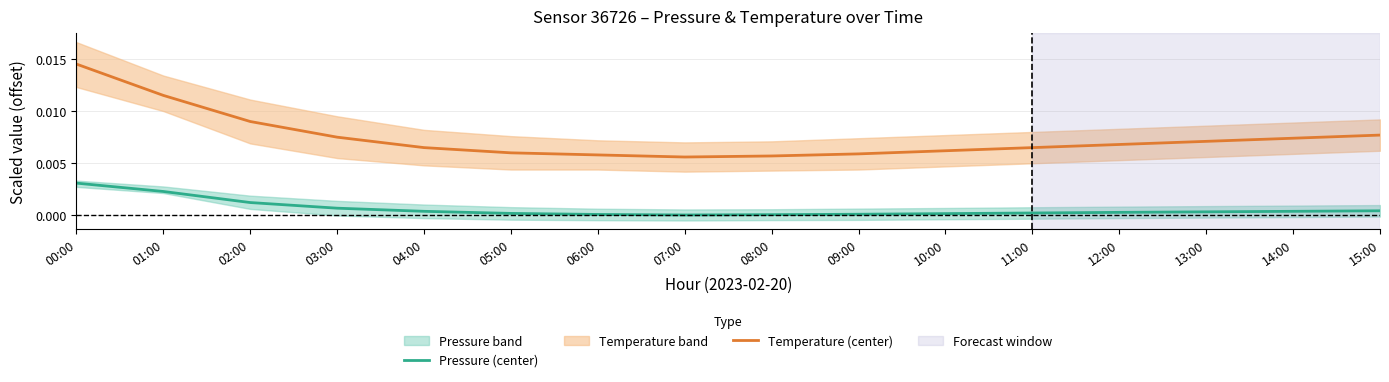

Rank the series by their average value, from lowest to highest.

Pressure (center), Temperature (center)